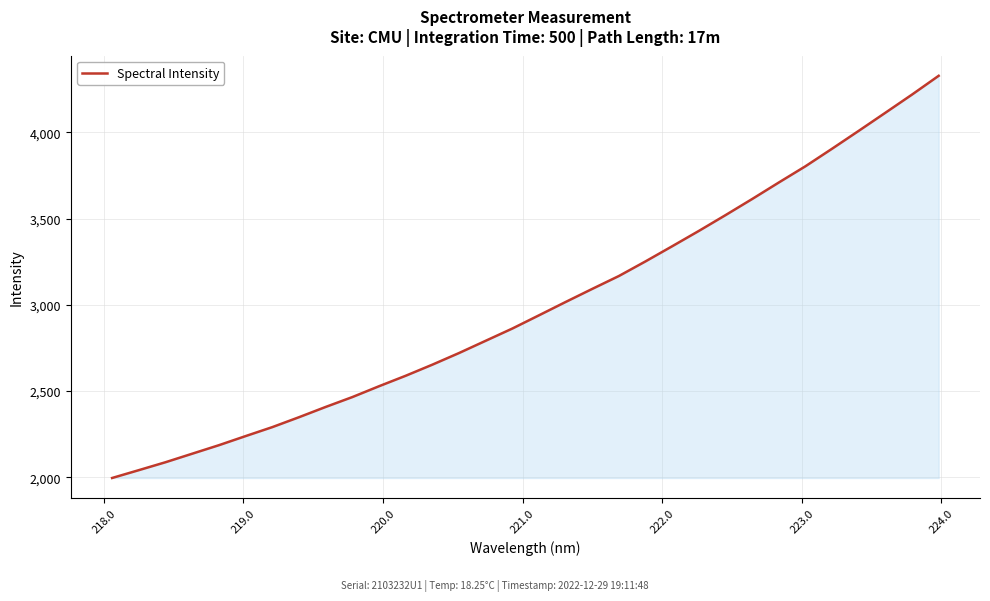

What is the minimum value shown in the chart?

1995.6